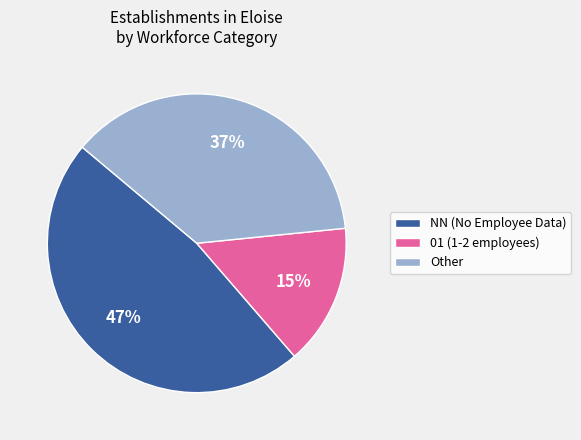

Between NN (No Employee Data) and 01 (1-2 employees), which is larger?

NN (No Employee Data)